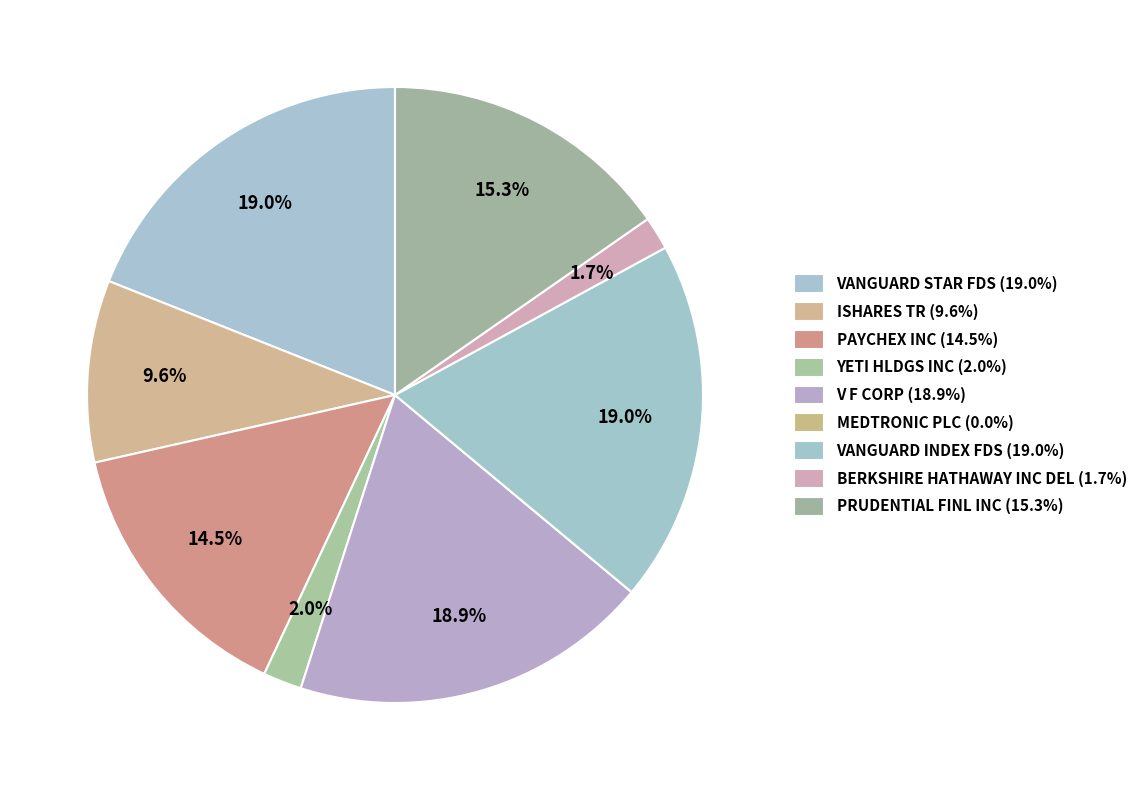

Between VANGUARD STAR FDS and V F CORP, which is larger?

VANGUARD STAR FDS